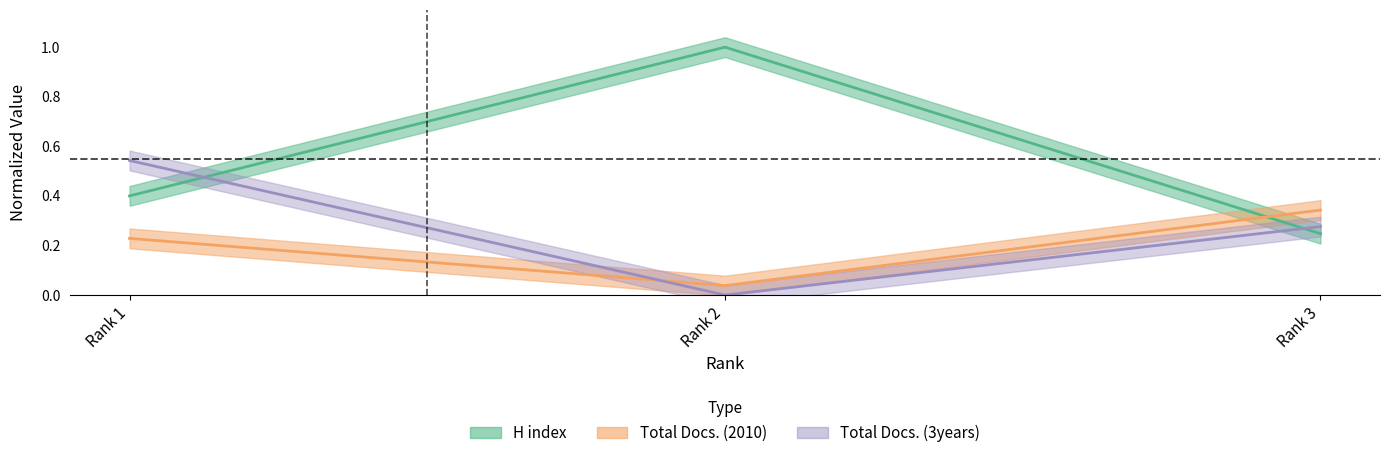

How many Total Docs. (3years) values are between 0 and 1?

3